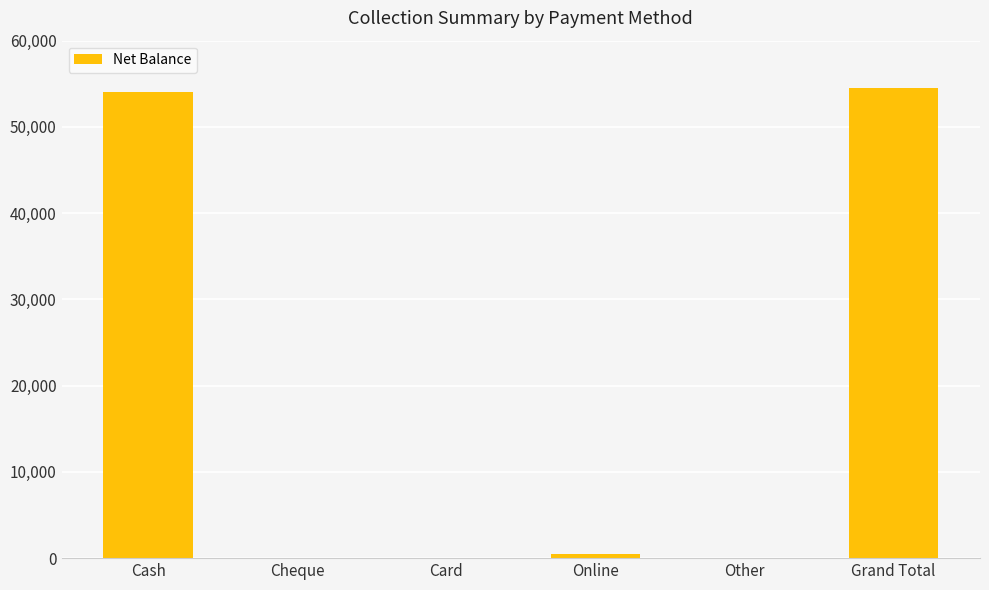

What is the change in value from Cash to Cheque?

-54032